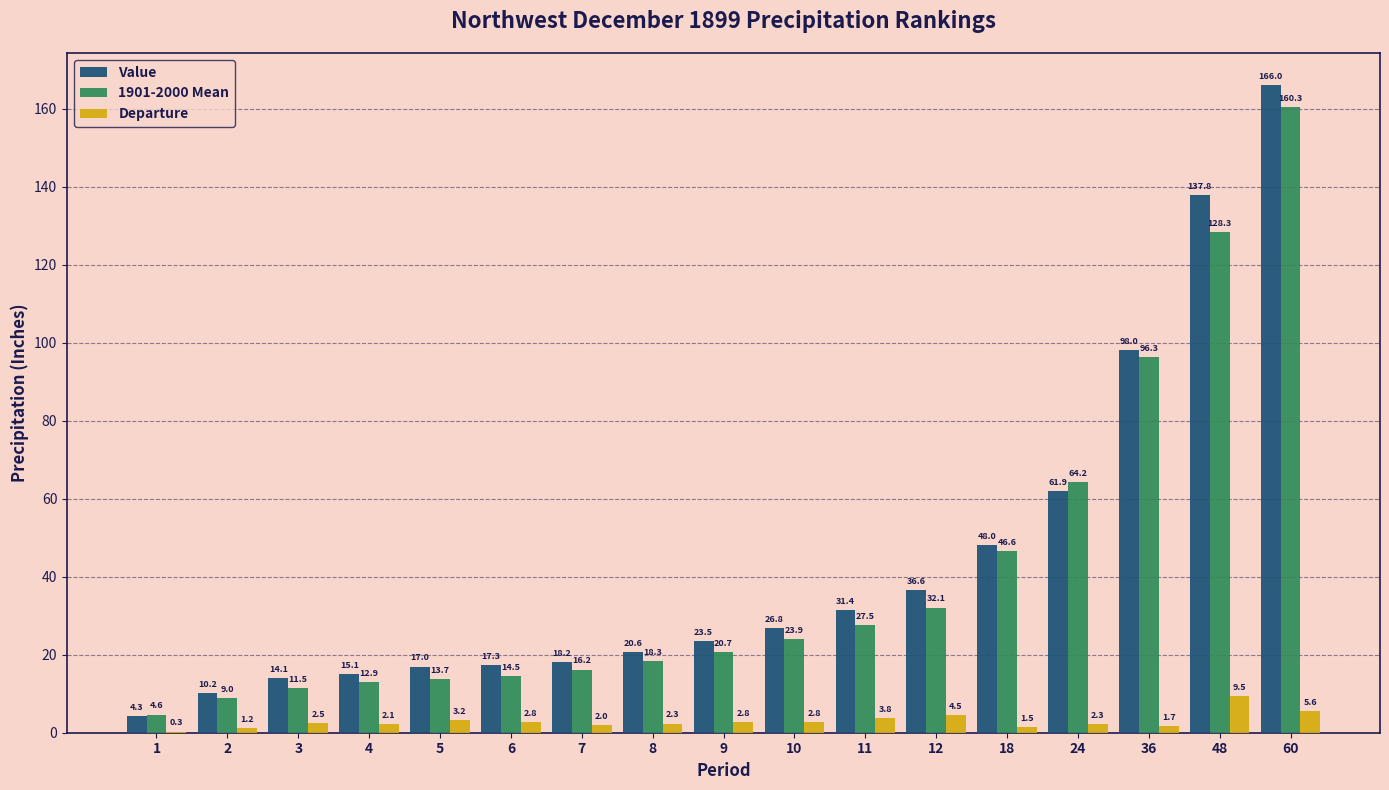

What is the greatest value displayed?

166.0